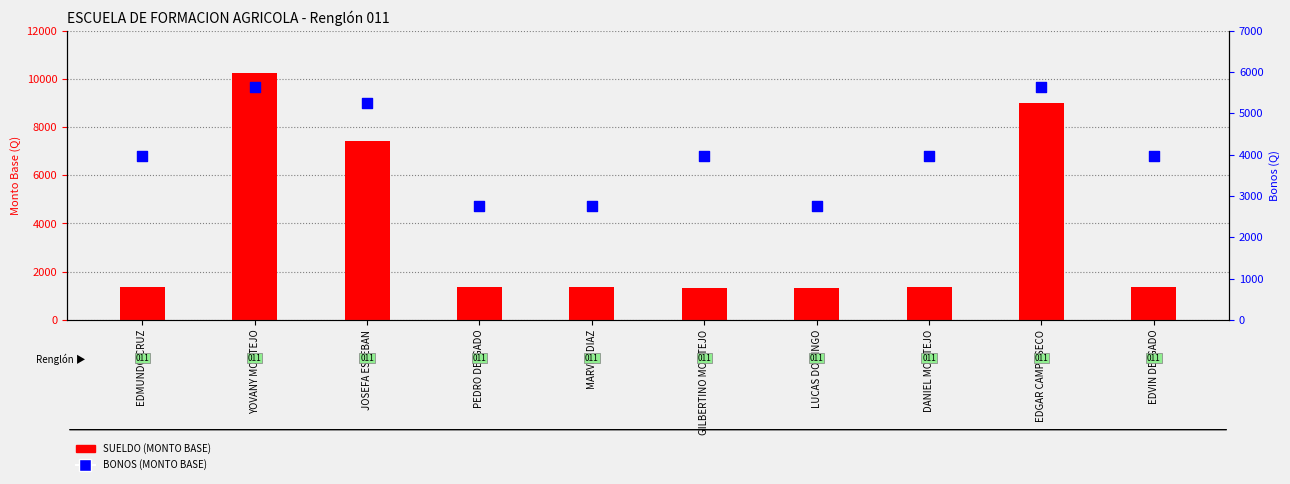

At how many categories does at least one series exceed 8088?

2